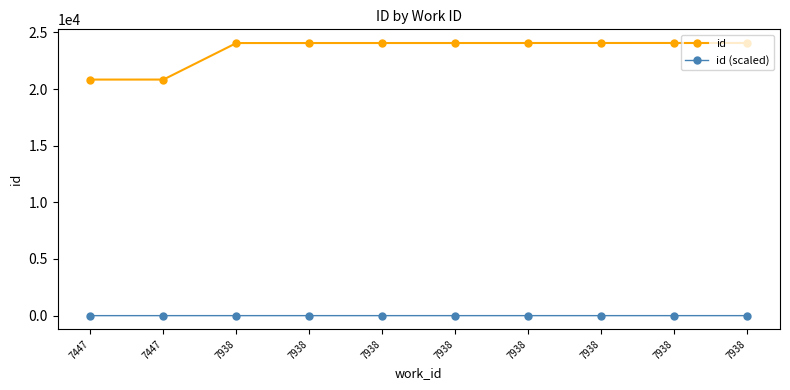

How many lines are shown in the chart?

2